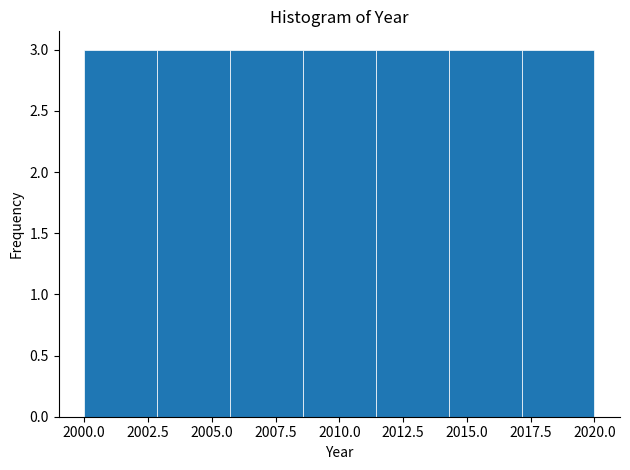

How tall is the bar that spans 2003.0 to 2005.5 on the x-axis? Neither the bar edges nor the heights are printed on the chart, so give them approximately, as read against the axes.

3